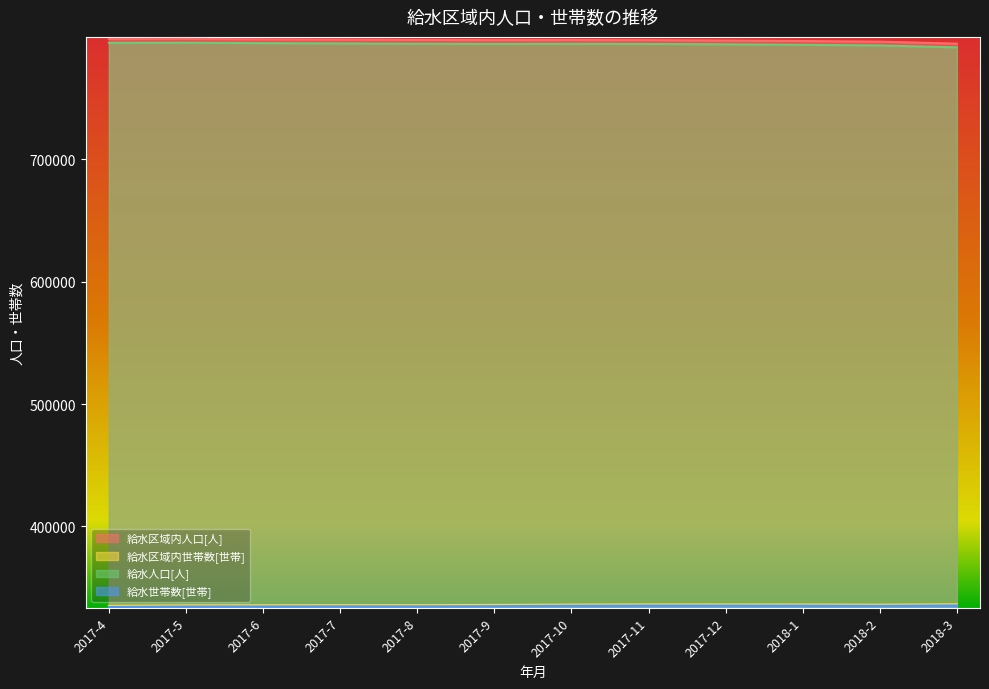

List the labels in order of 給水区域内人口[人] value, smallest first.

2018-3, 2018-2, 2018-1, 2017-12, 2017-11, 2017-9, 2017-10, 2017-8, 2017-7, 2017-6, 2017-4, 2017-5